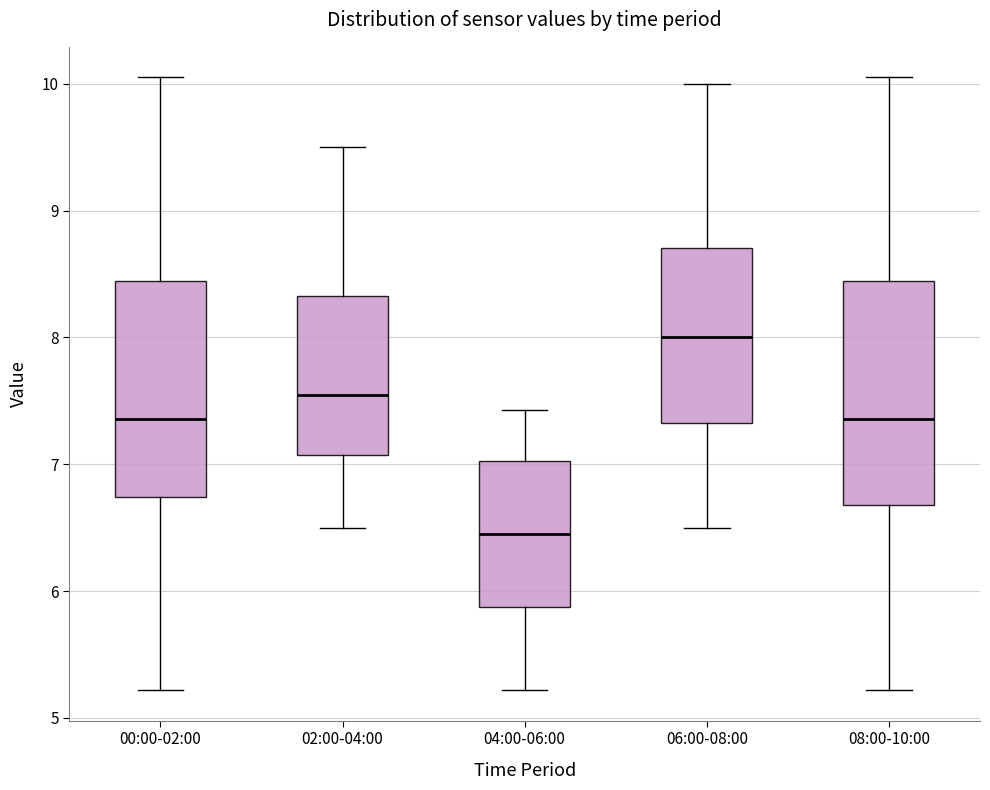

Where does the lower whisker of the box for 08:00-10:00 end on the y-axis? The values are not printed on the chart, so give them approximately, as read against the axis.

5.2